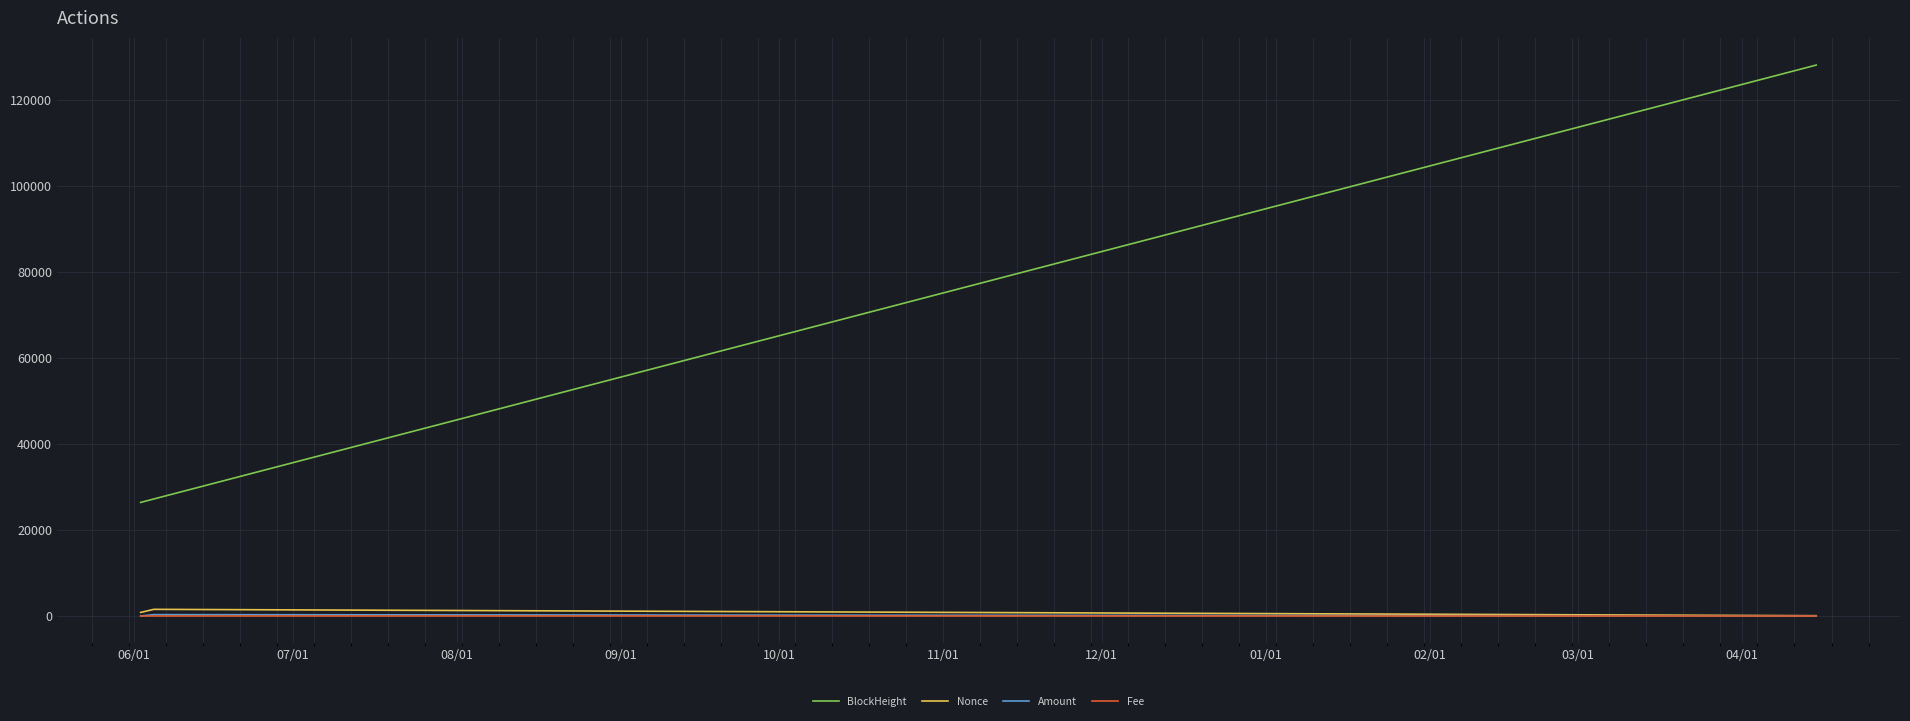

Which series has the widest spread of values?

BlockHeight